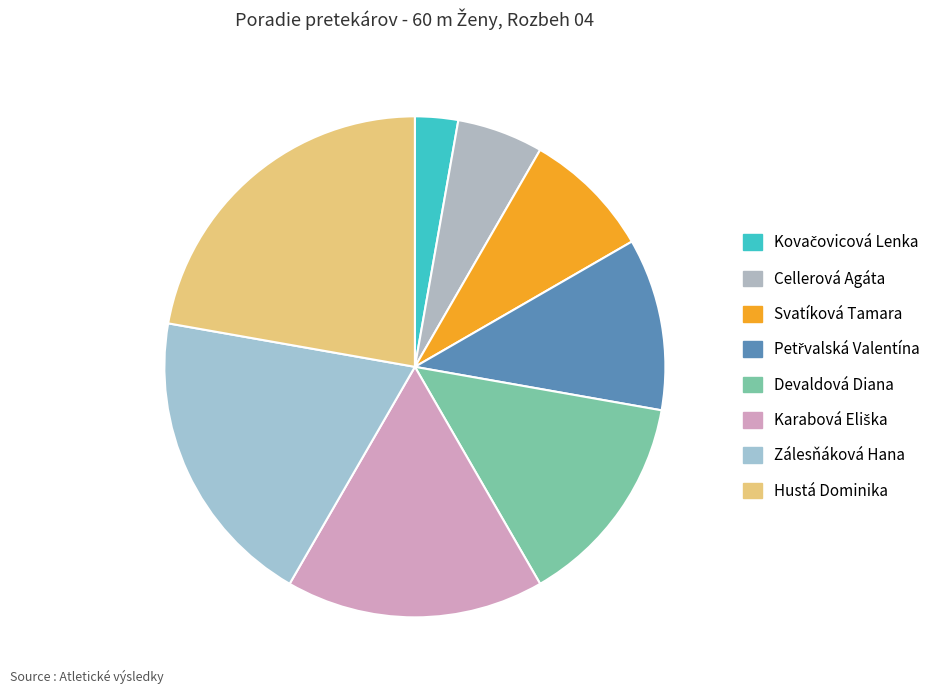

Which slice is the largest?

Hustá Dominika